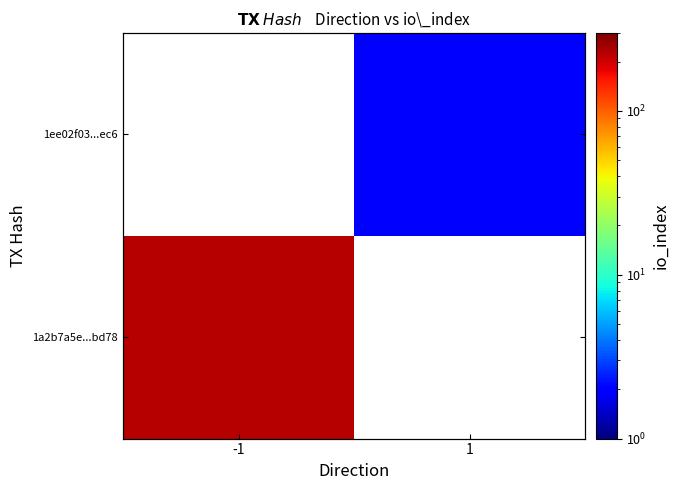

How many values in 1a2b7a5e...bd78 are above zero?

1